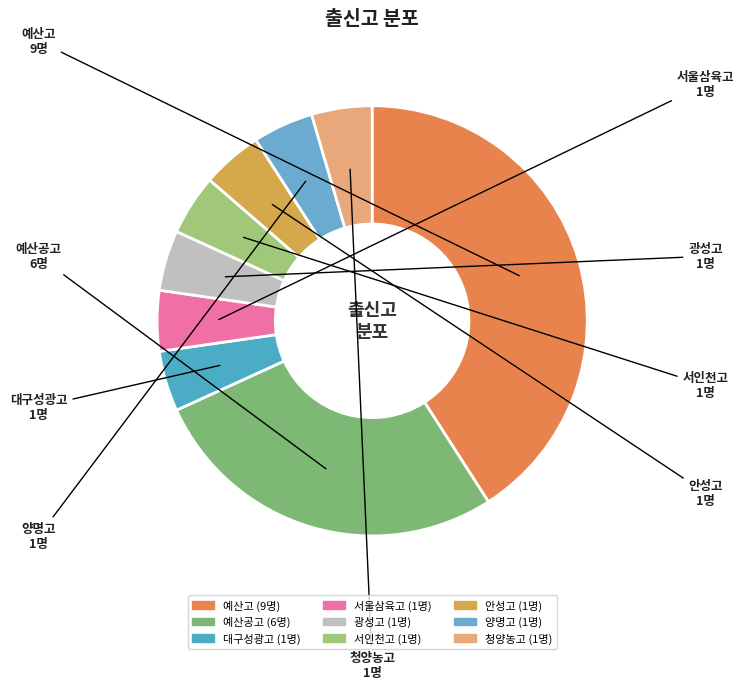

Which category has the biggest portion of the pie?

예산고